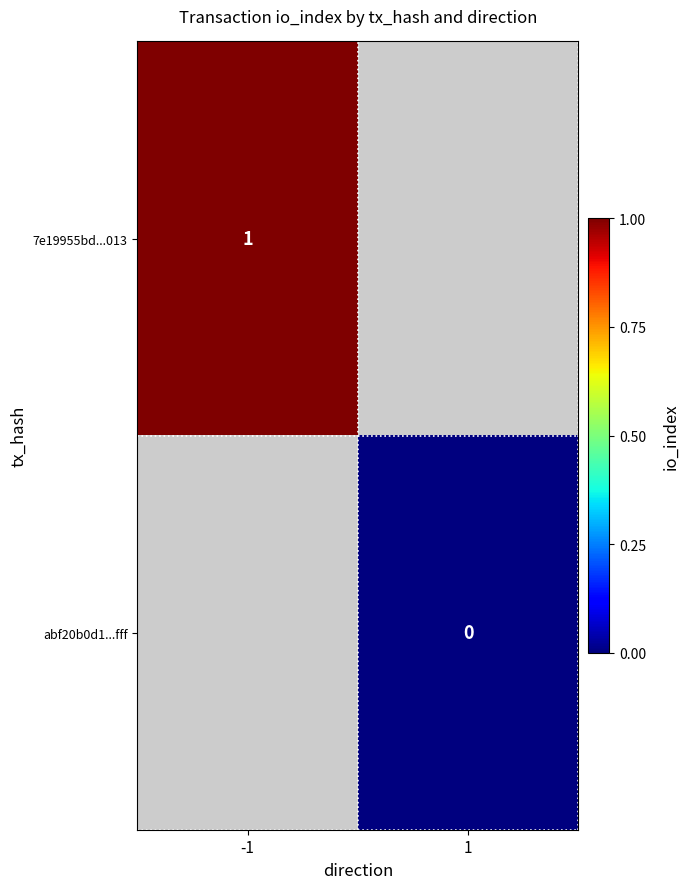

Which label corresponds to the smallest value in the chart?

1